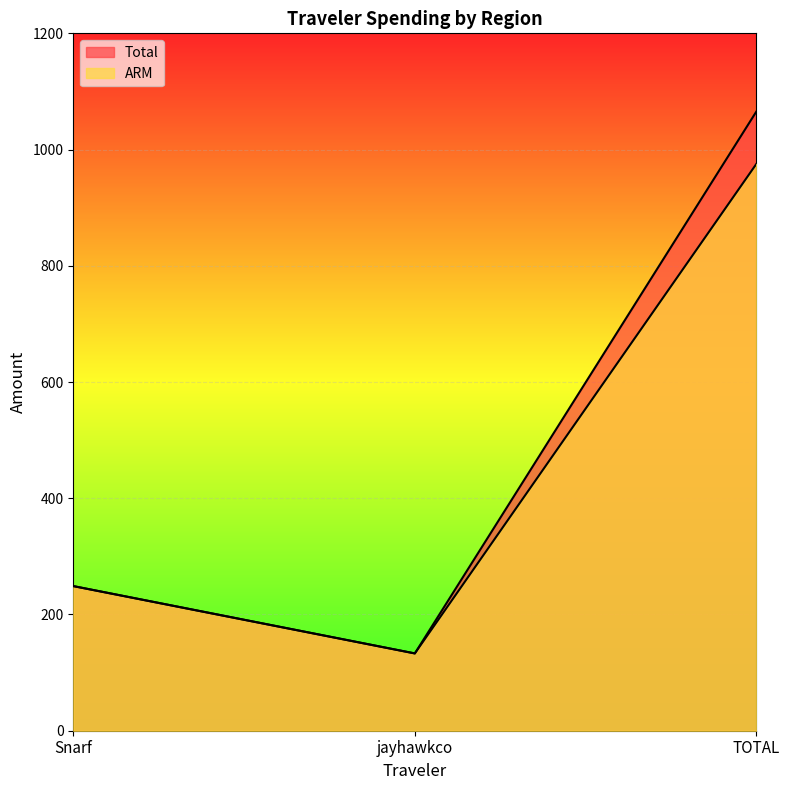

At which category is the sum across all series the highest?

TOTAL